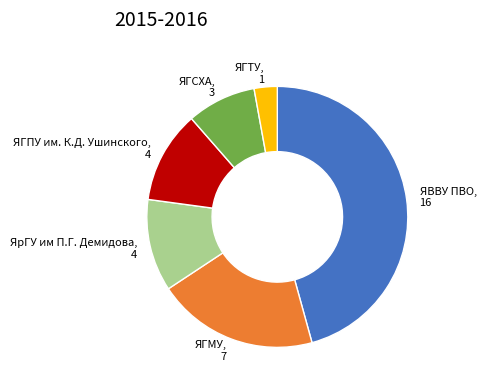

Is it true that ЯрГУ им П.Г. Демидова is 17% of the pie?

False